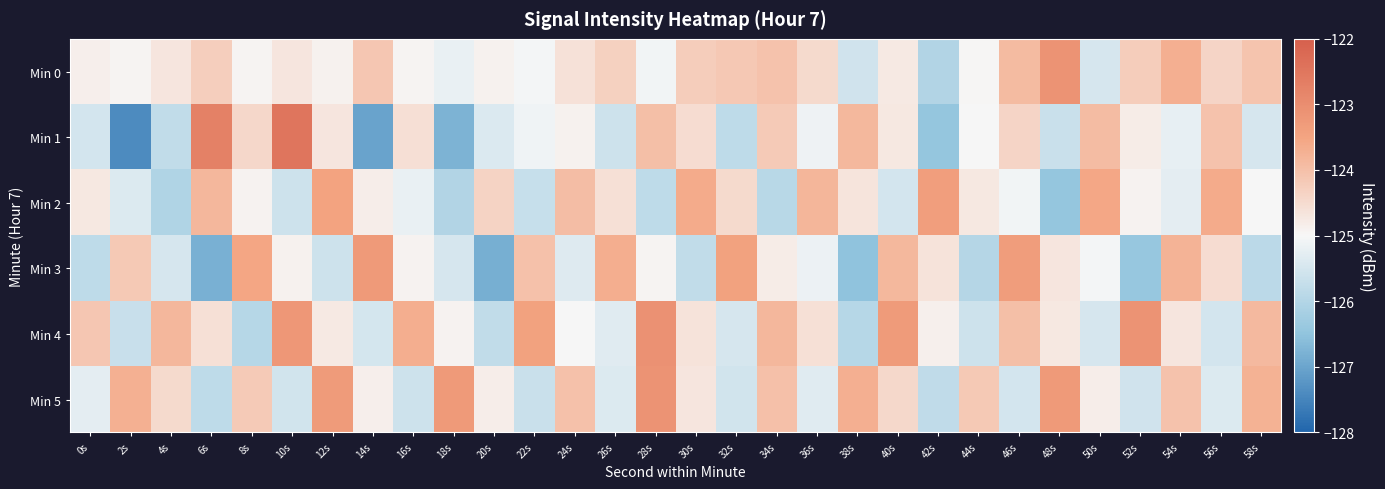

Which series has the largest total across all categories?

Min 4